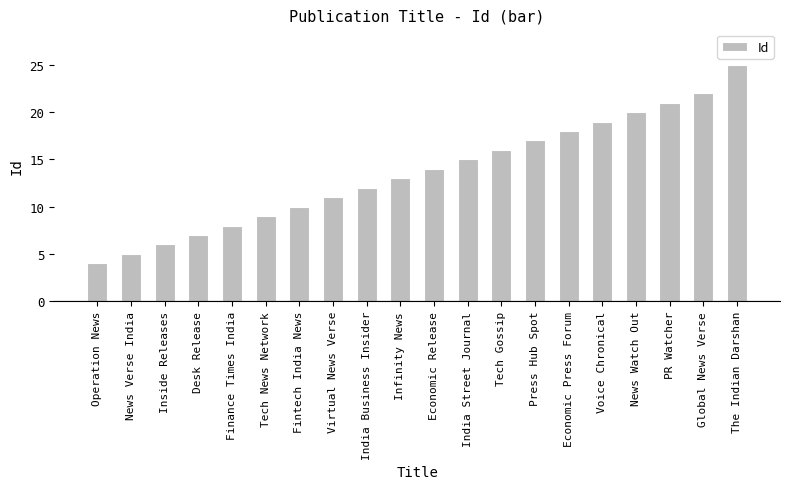

Which label corresponds to the smallest value in the chart?

Operation News